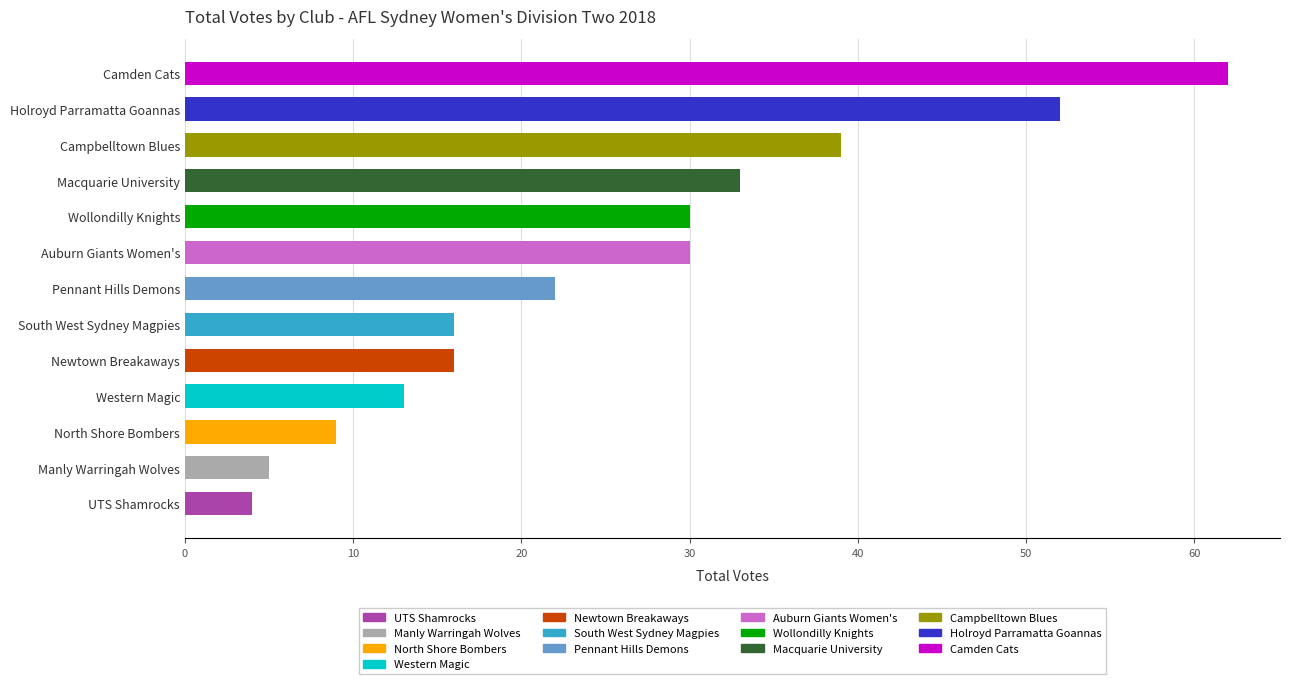

The value at Auburn Giants Women's is 30. True or false?

True